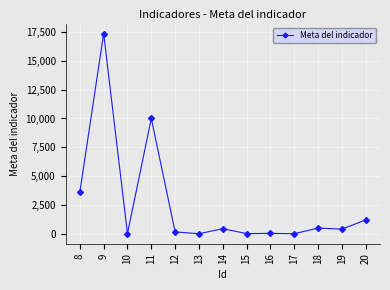

True or false: the data shows 15 at 15.

True